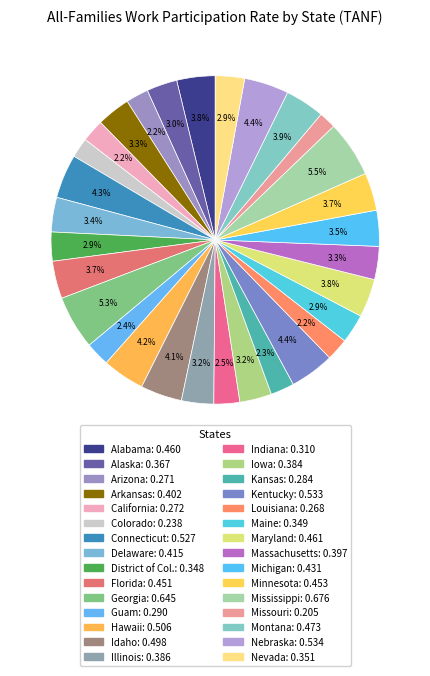

How many slices are in this pie chart?

30